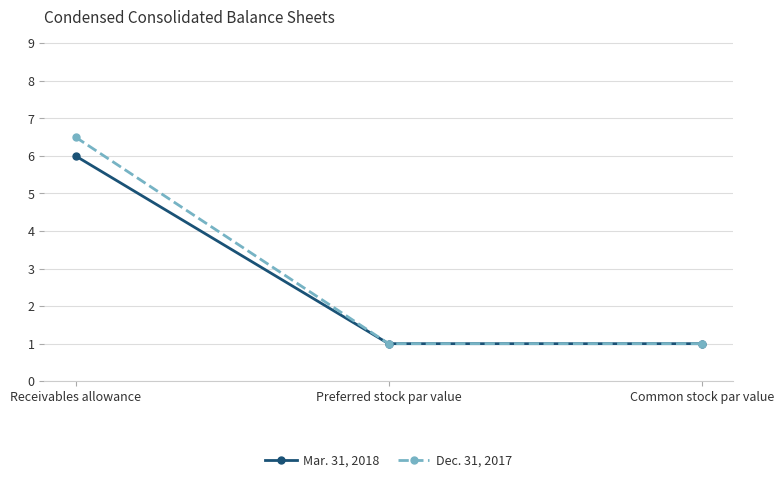

How many lines are shown in the chart?

2